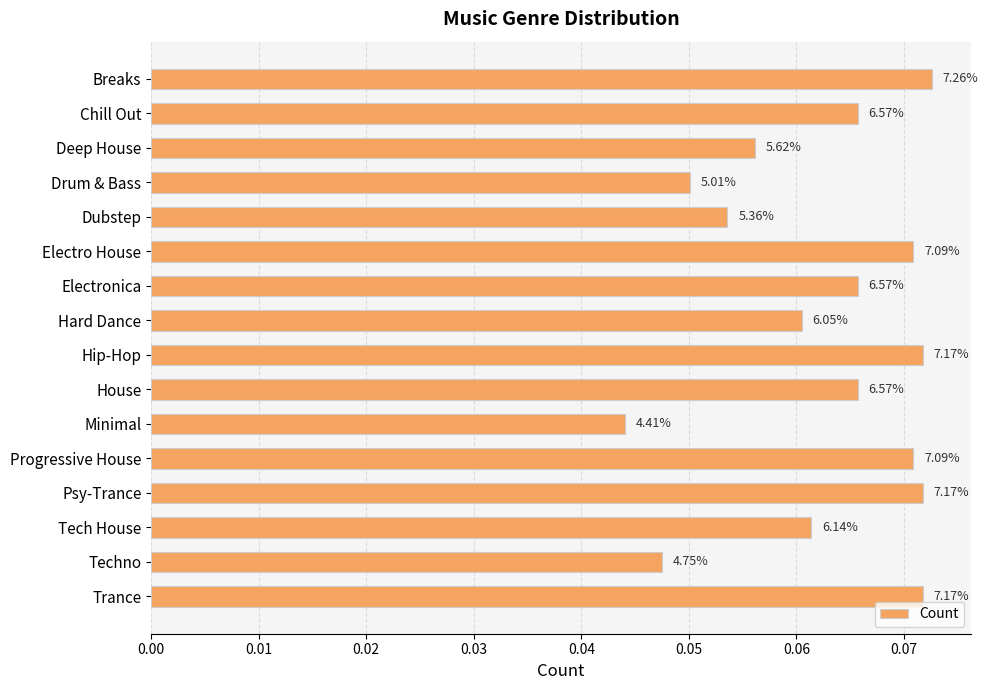

How many bars are there in total?

16